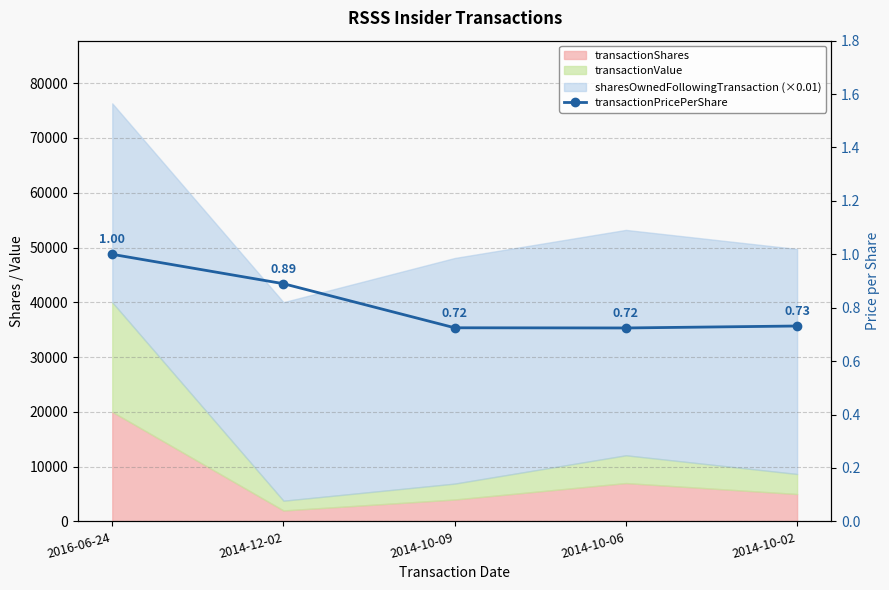

What is the label of the 4th point from the right?

2014-12-02